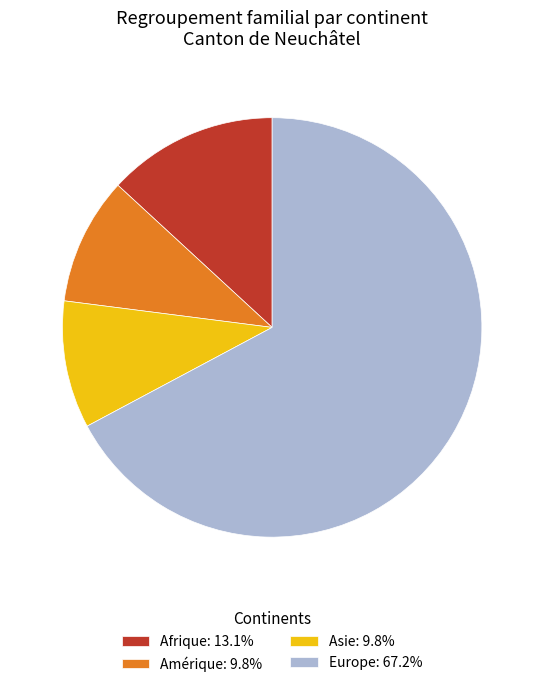

Is there any slice that represents more than half of the pie?

Yes